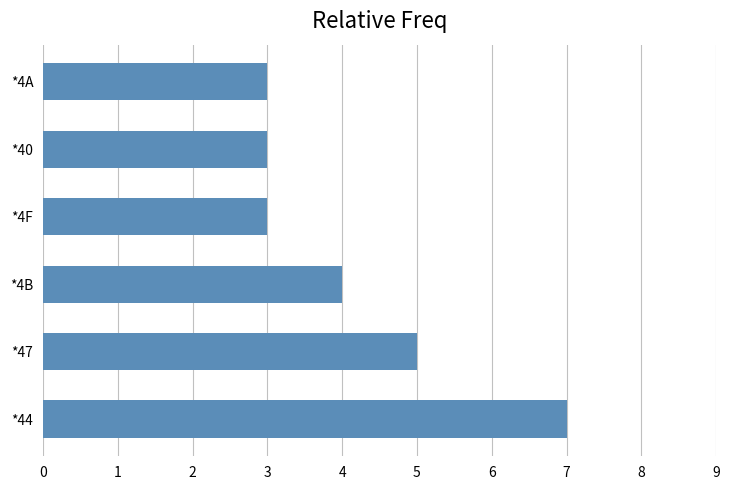

The value at *4A is 5. True or false?

False